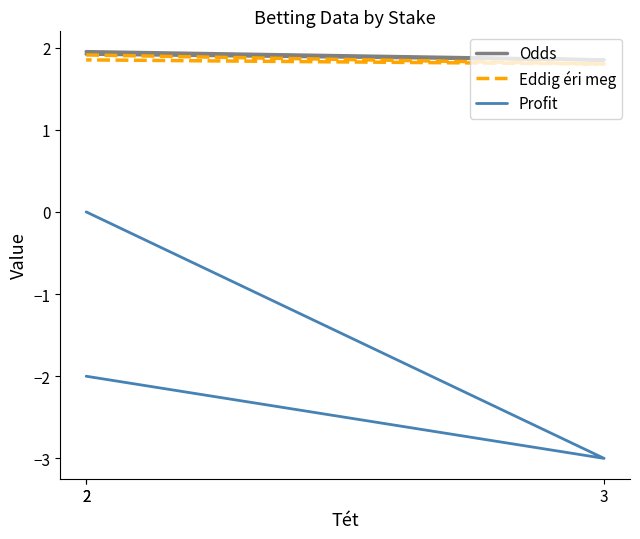

Reading left to right, extract all data points from this chart.

Odds: 2=1.9	3=1.9	2=1.9
Eddig éri meg: 2=1.9	3=1.8	2=1.9
Profit: 2=0.0	3=-3.0	2=-2.0